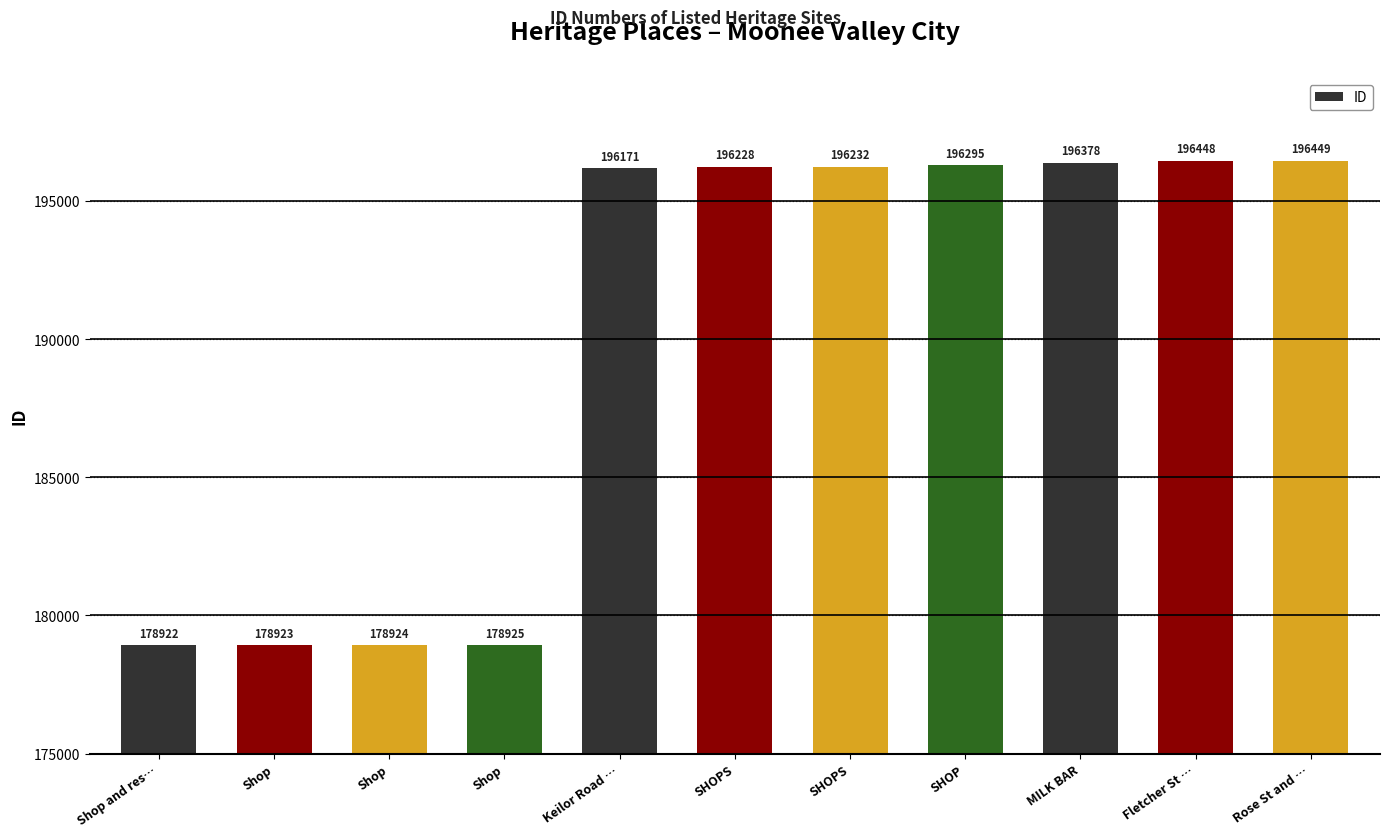

Does the chart contain any negative values?

No